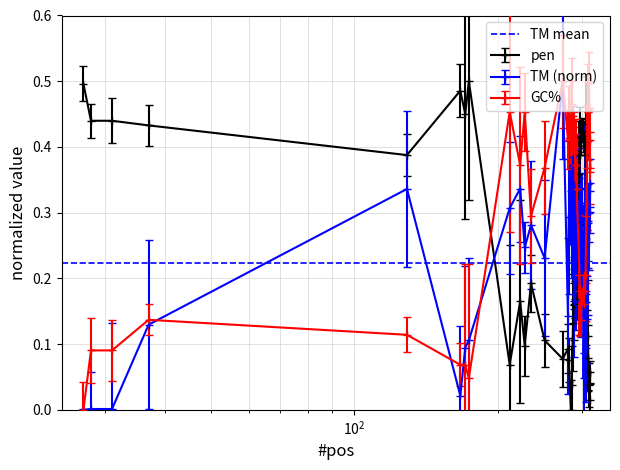

At how many categories does at least one series exceed 0?

40